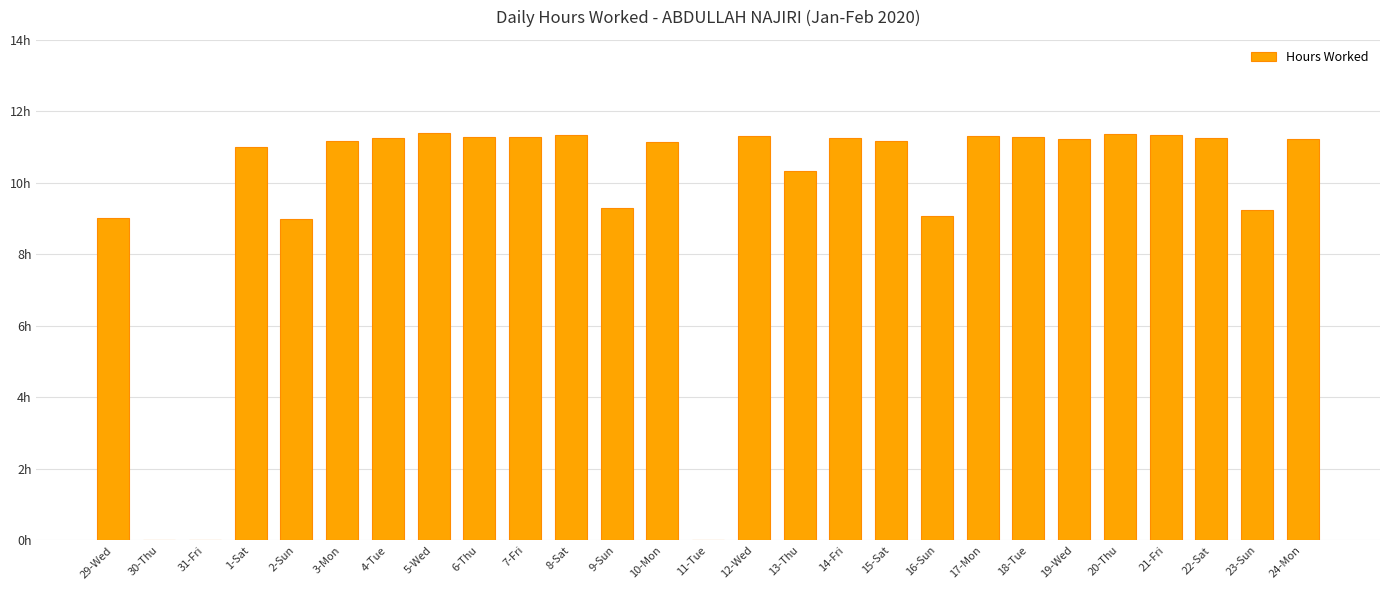

Are the bars horizontal?

No